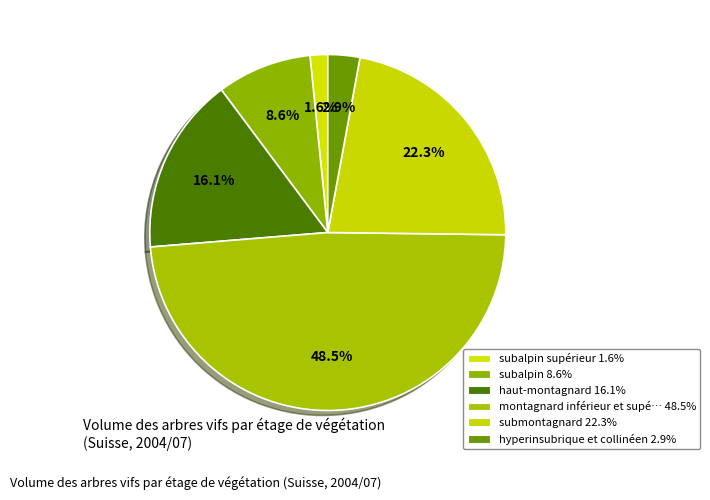

Count the number of slices in the pie.

6